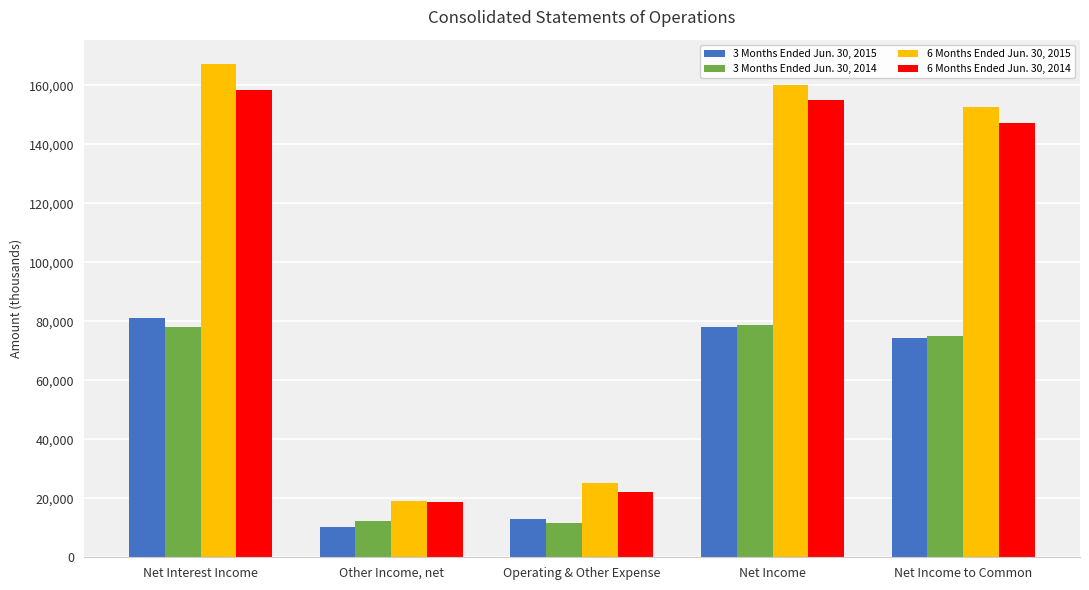

Where does the 3 Months Ended Jun. 30, 2014 series first go above 74976?

Net Interest Income